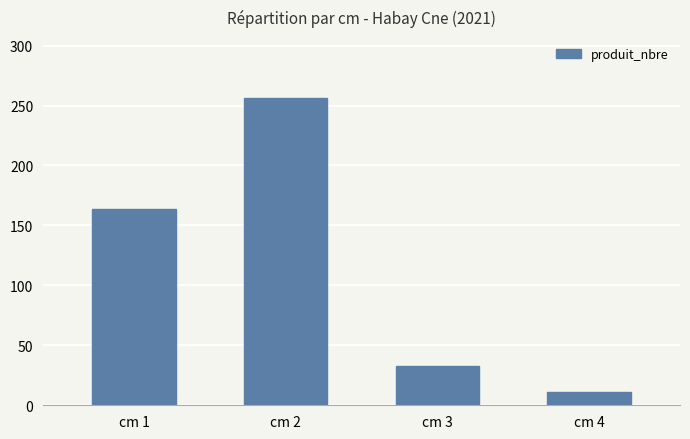

Reading left to right, transcribe all the data shown in this chart.

164	256	33	11